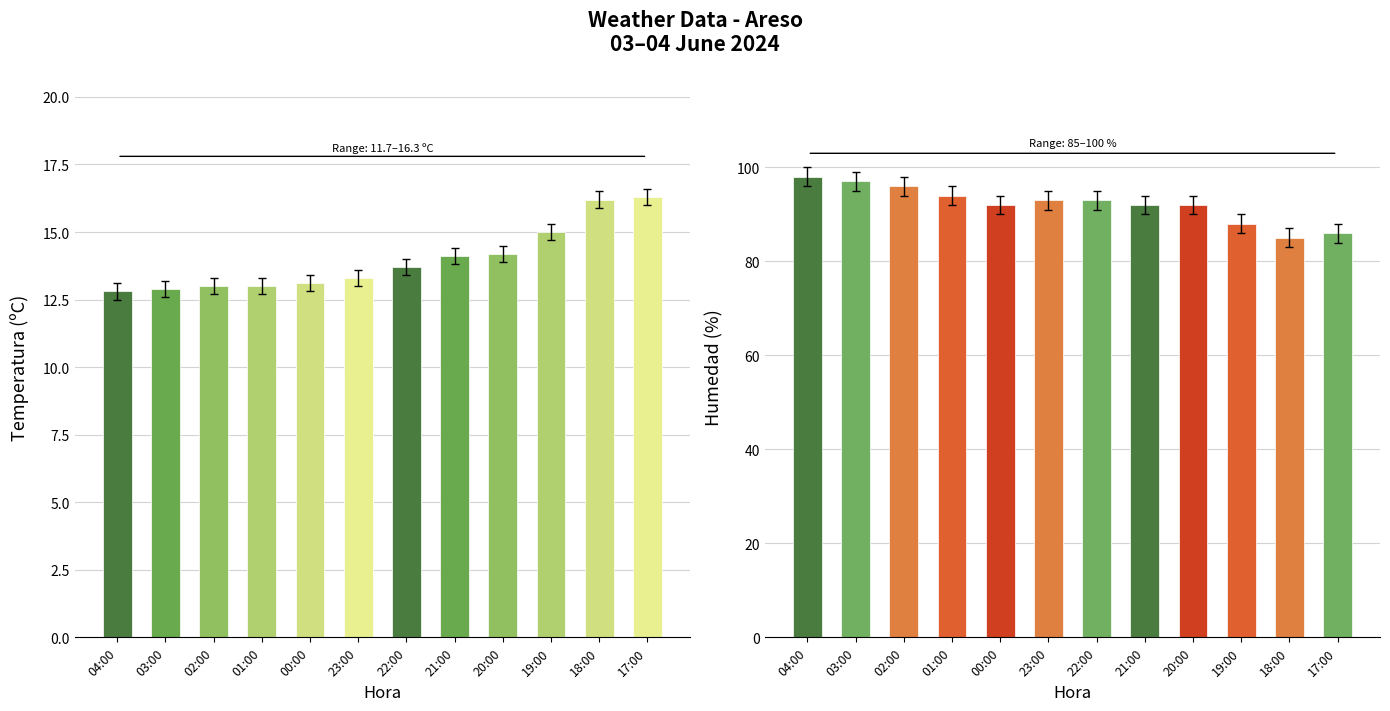

At which category is the sum across all series the highest?

04:00